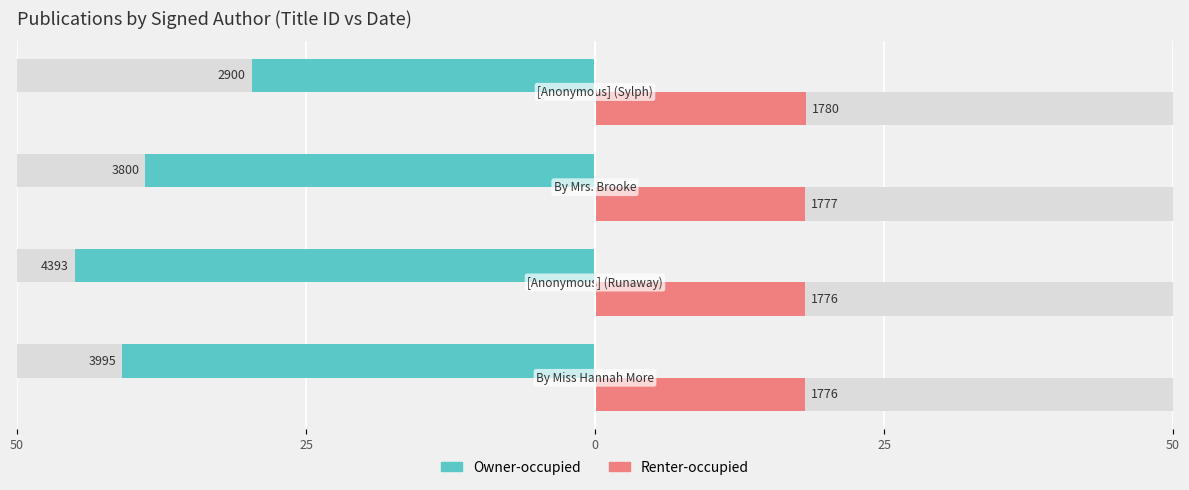

What is the maximum value for Owner-occupied?

-29.7